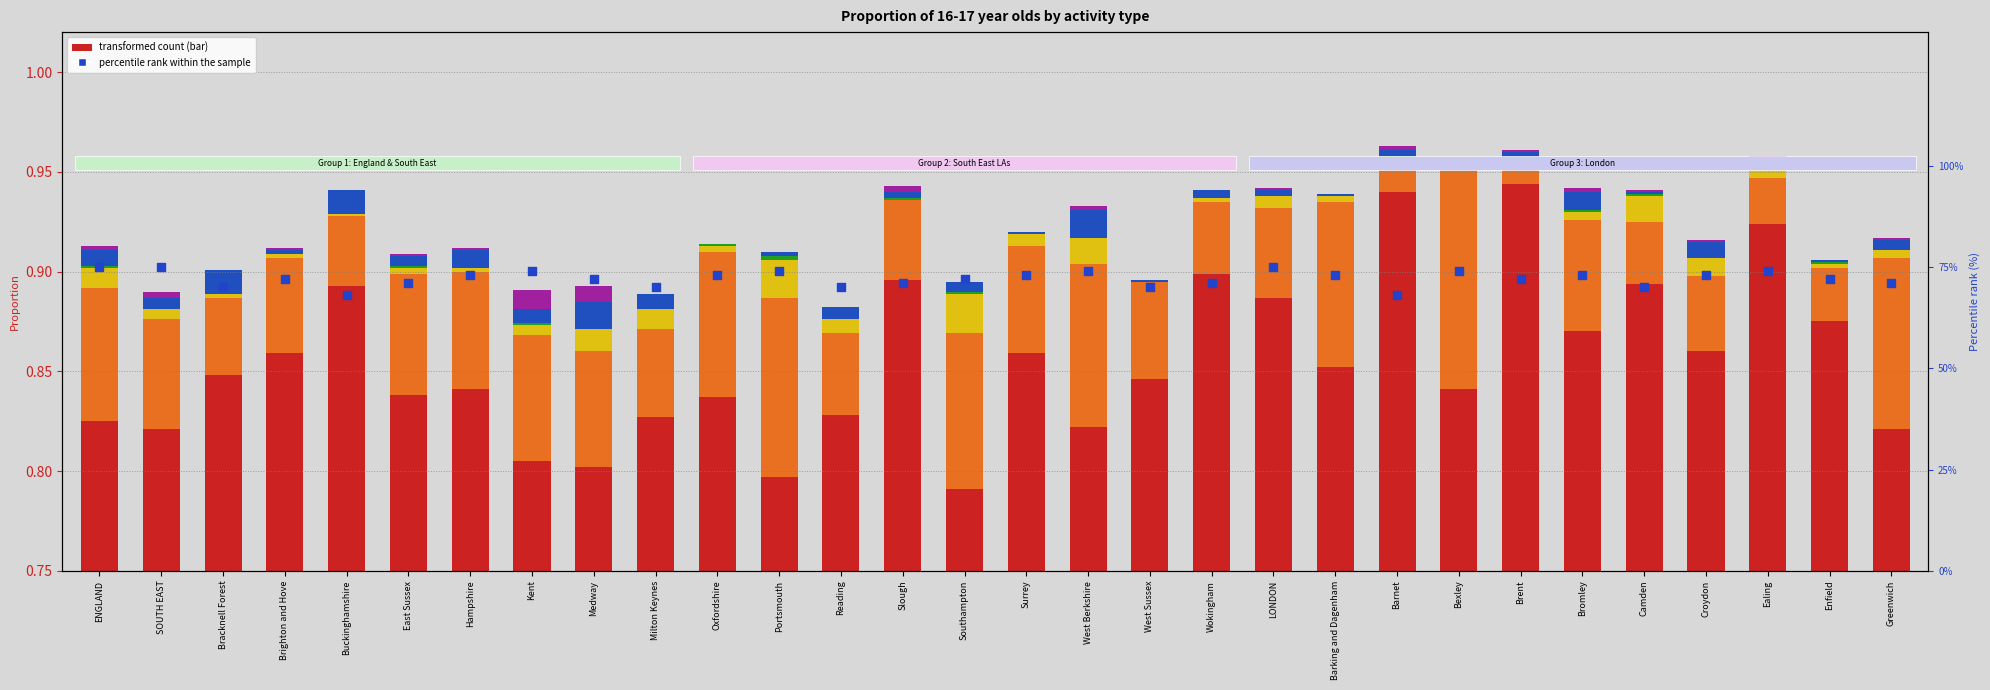

Is the value of Full time education at Hampshire greater than the value of Employment combined at Bracknell Forest?

Yes